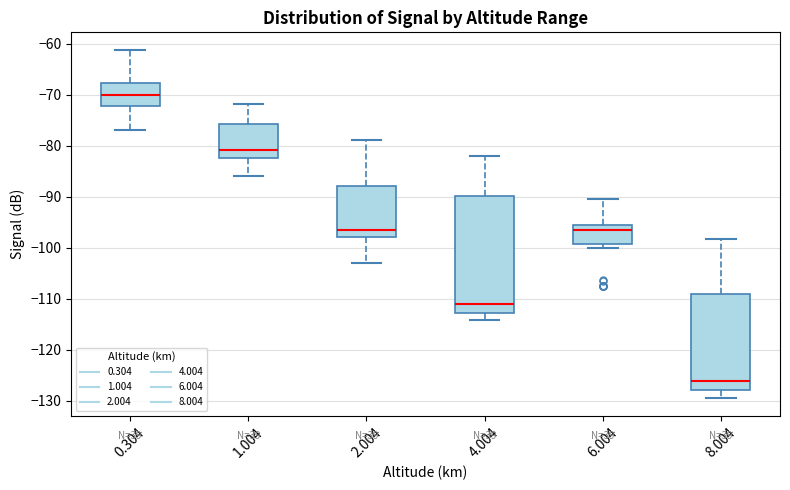

Where is the lower edge of the box at x = 4.004 on the y-axis? The values are not printed on the chart, so give them approximately, as read against the axis.

-113